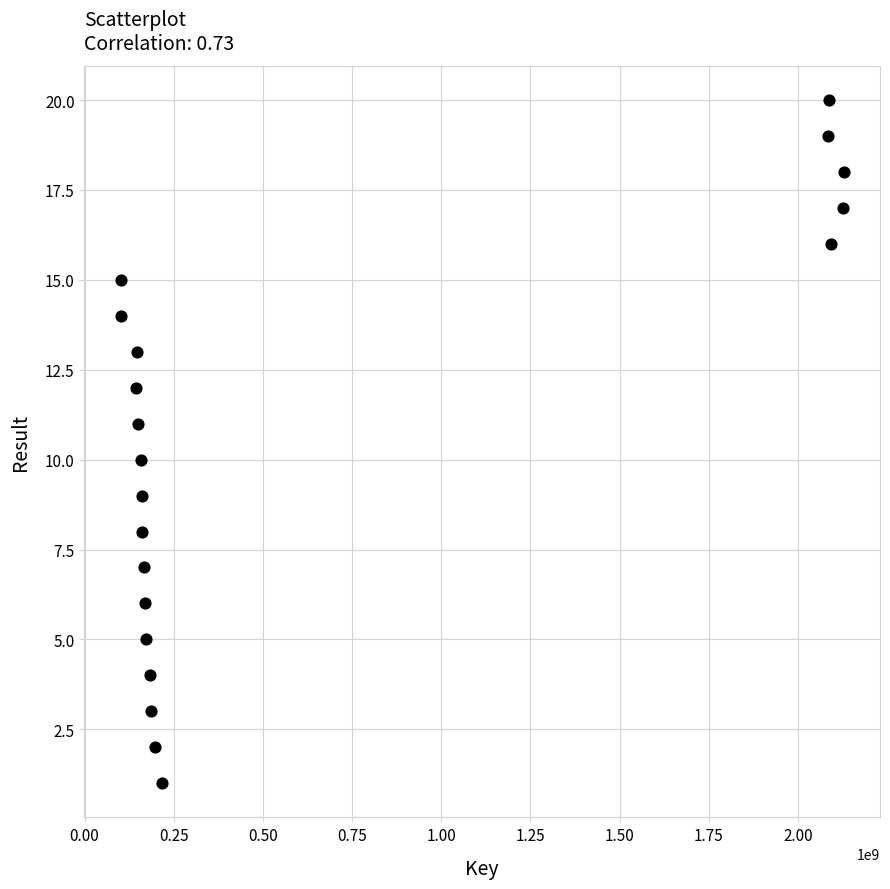

What is the range of X values (max minus min)?

2028092927